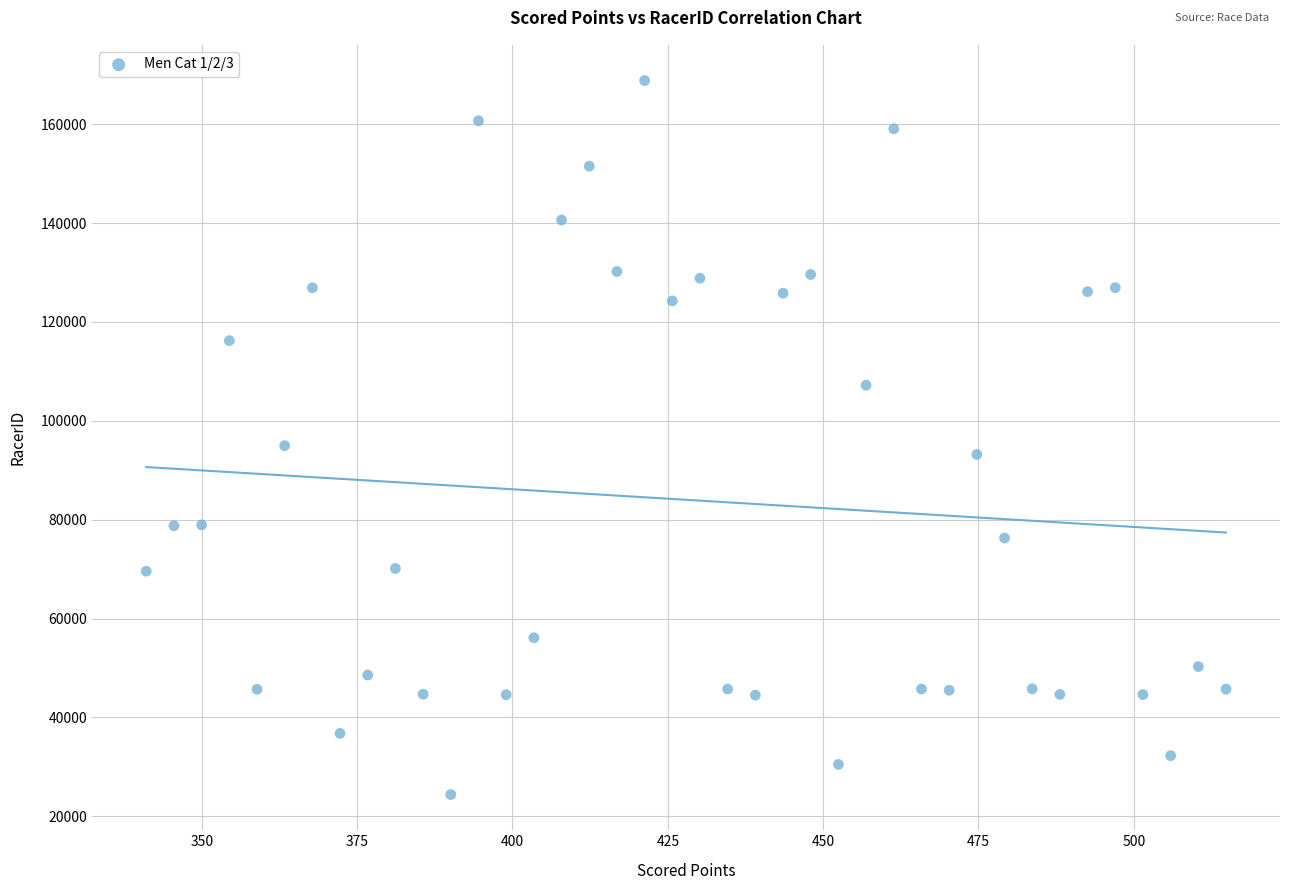

What Y value in the scatter plot is closest to 96619?

94982